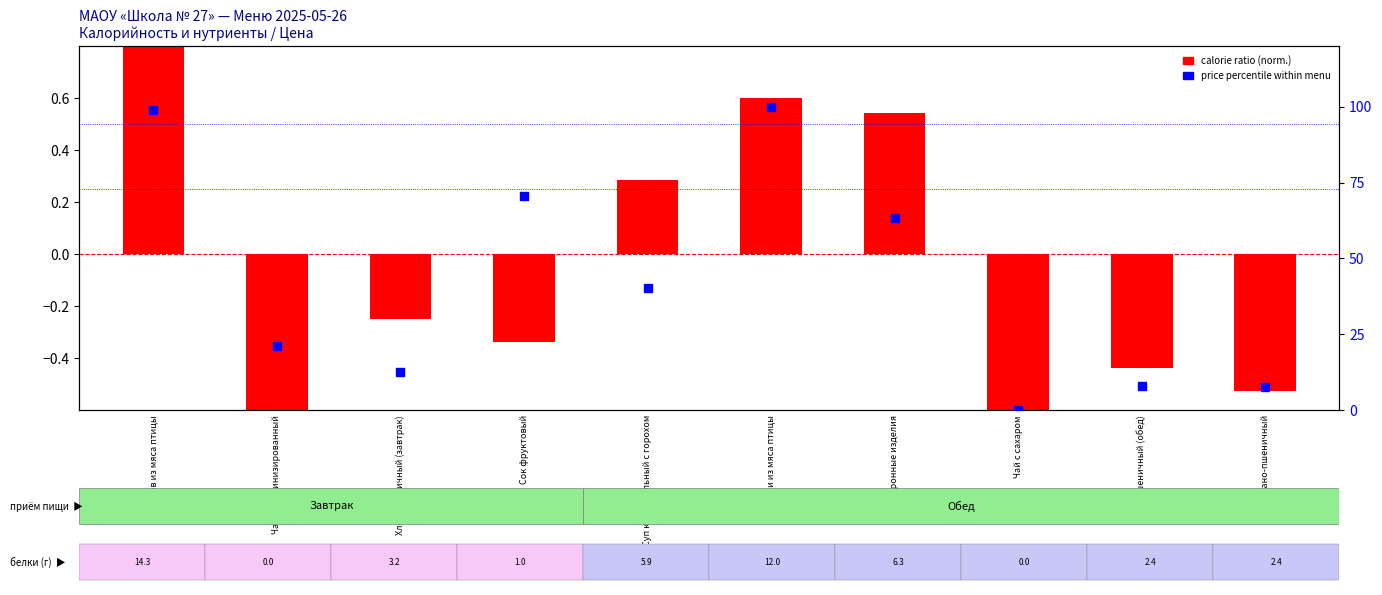

At how many categories does at least one series exceed 13?

6